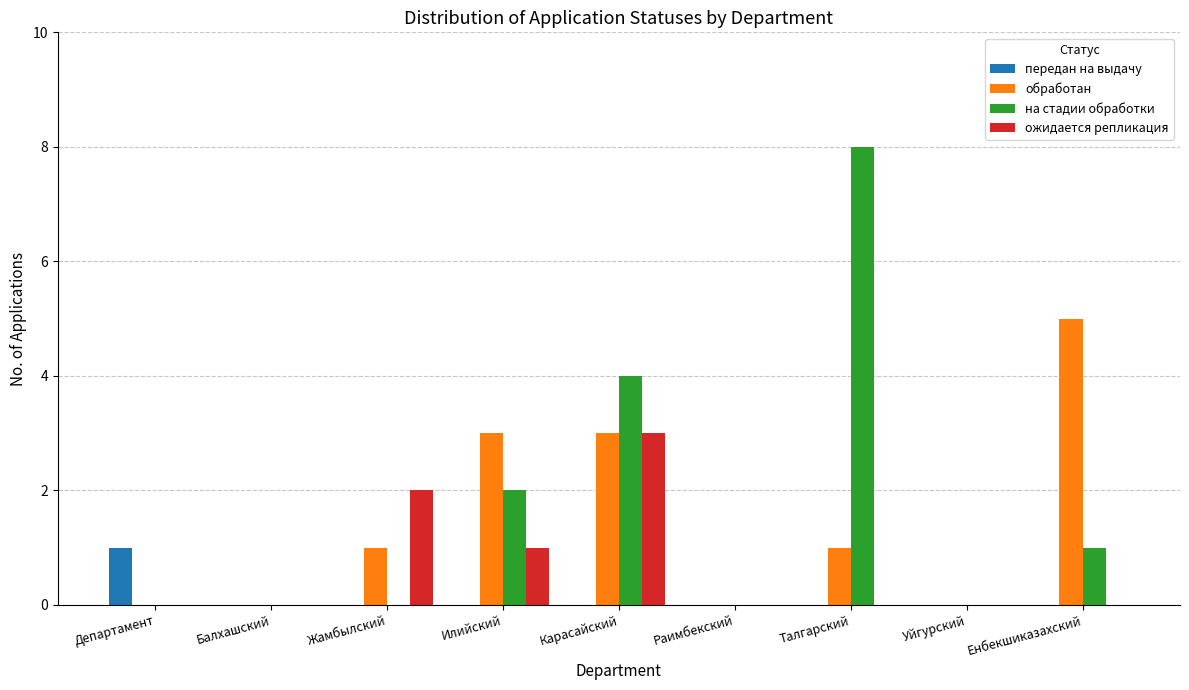

Reading left to right, list all the values displayed in this chart.

передан на выдачу: 1	0	0	0	0	0	0	0	0
обработан: 0	0	1	3	3	0	1	0	5
на стадии обработки: 0	0	0	2	4	0	8	0	1
ожидается репликация: 0	0	2	1	3	0	0	0	0